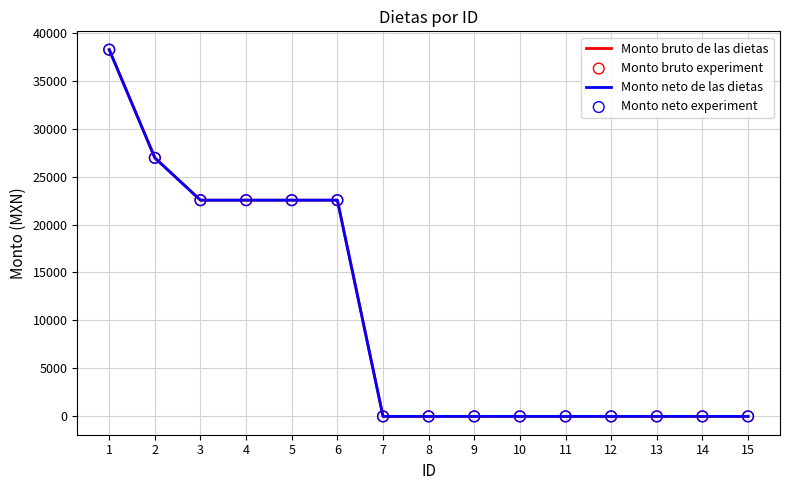

At how many categories does at least one series exceed 1208?

6